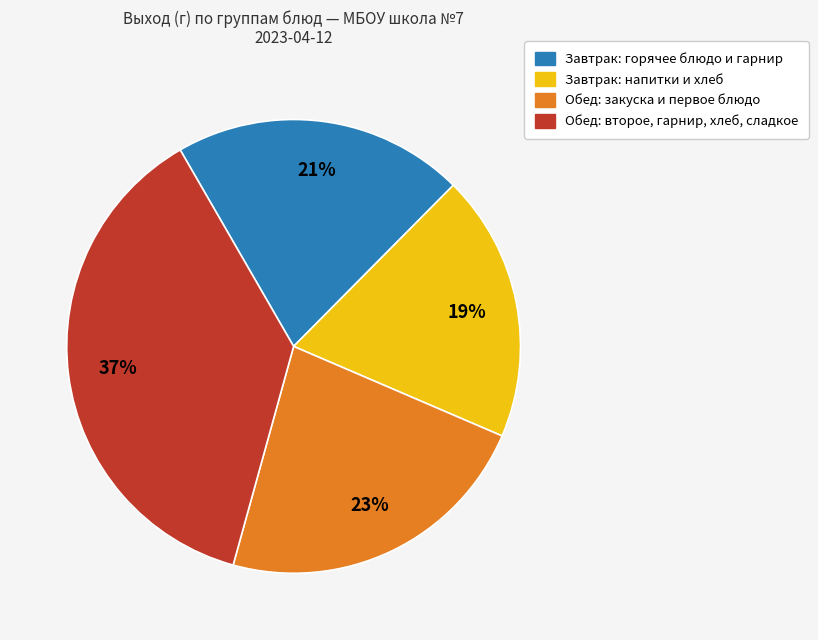

To the nearest percent, what is the average slice percentage?

25%